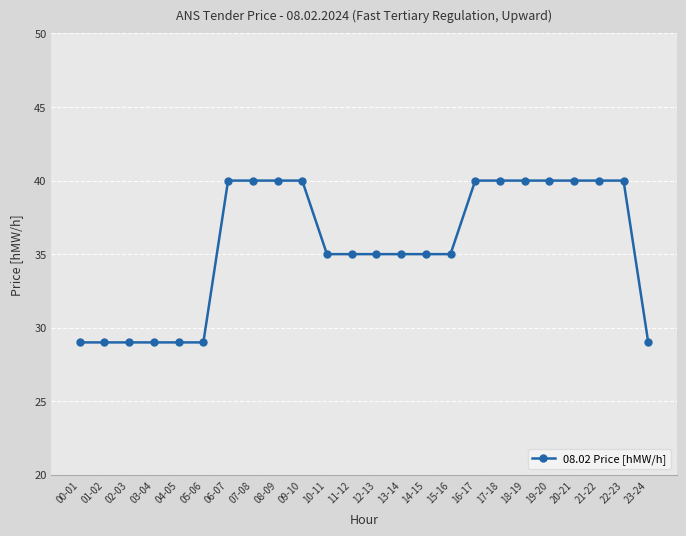

What is the change in value from 07-08 to 10-11?

-5